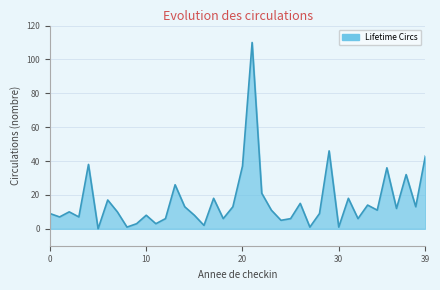

What is the greatest value displayed?

110